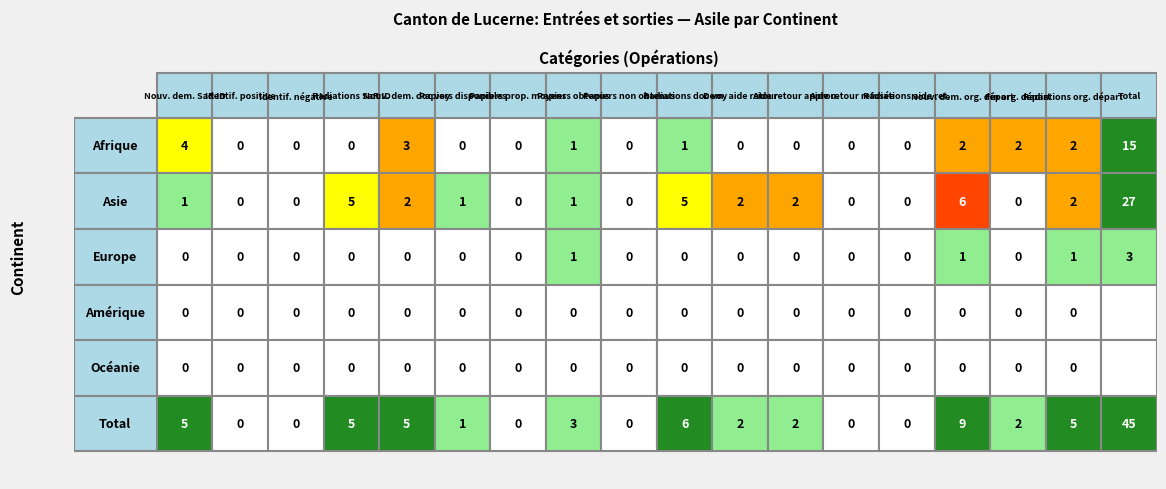

Which series has the widest spread of values?

Asie